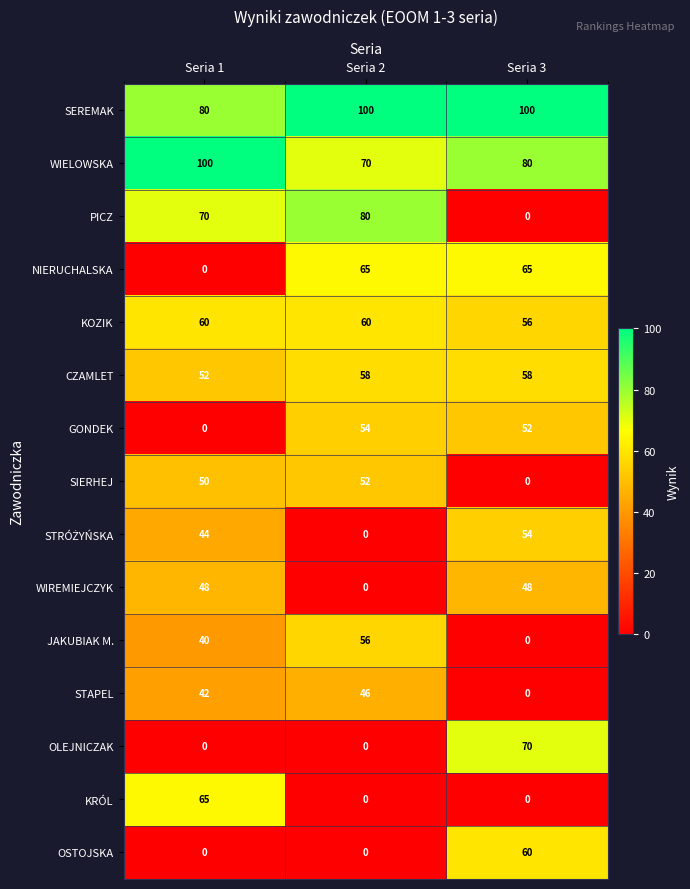

What is the maximum value shown in the chart?

100